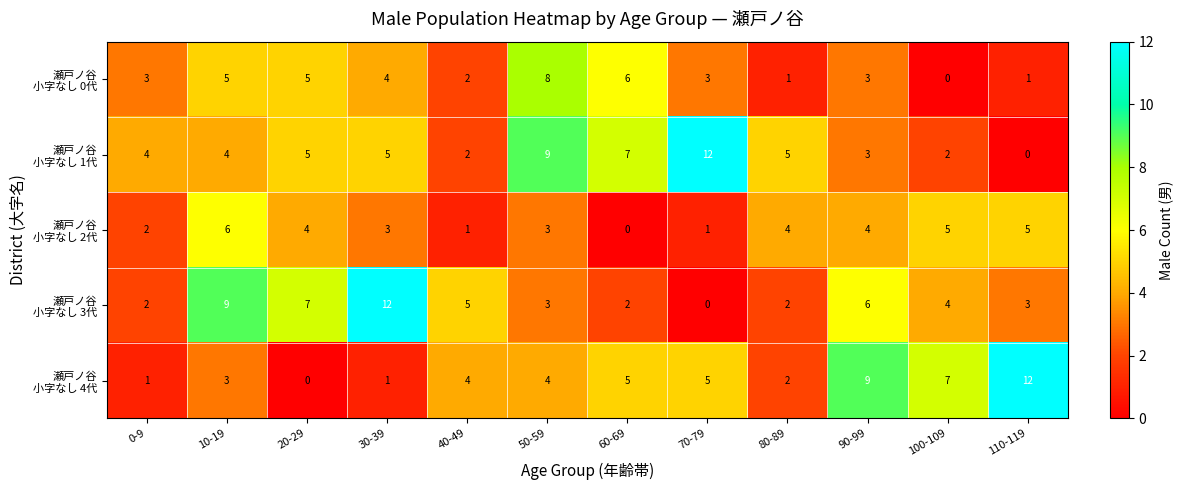

What is the greatest value displayed?

12